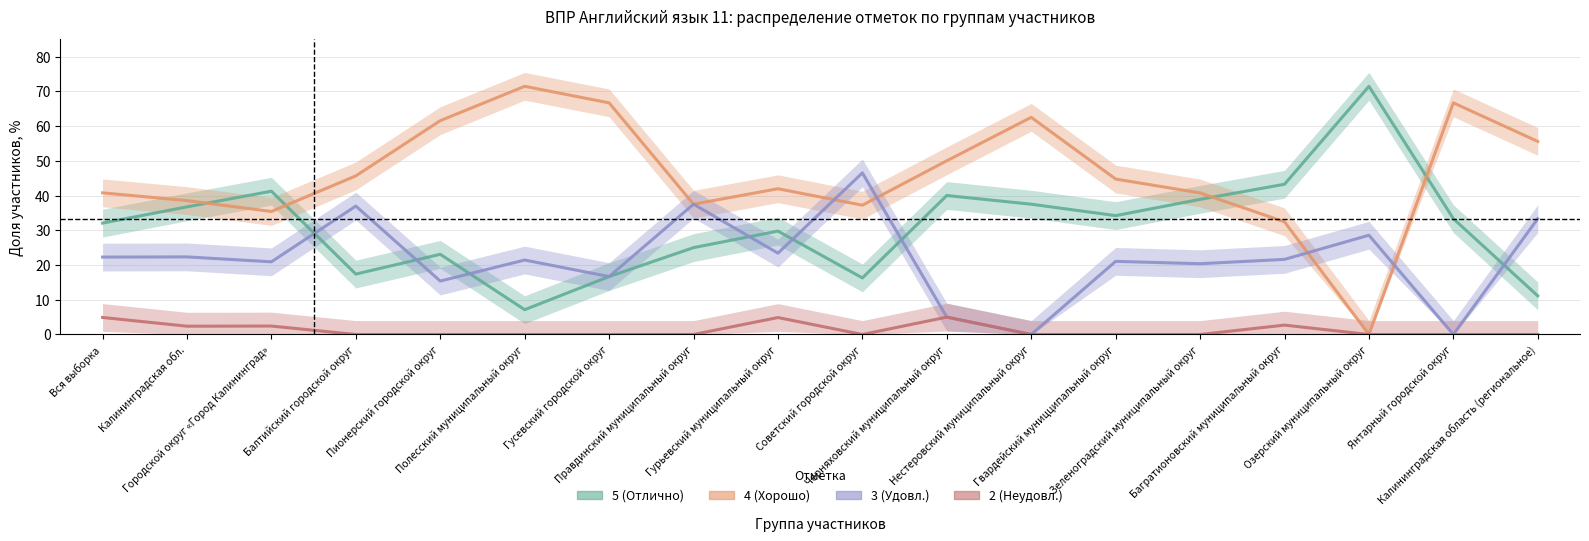

How many positive values does the 3 (Удовл.) series have?

16